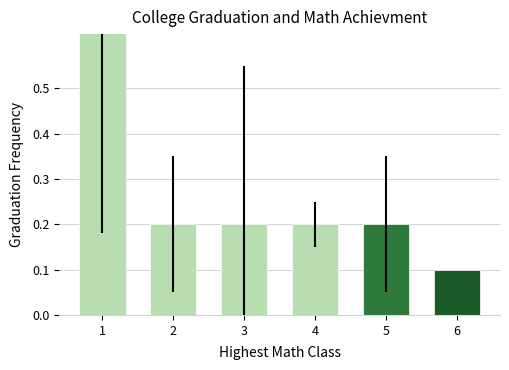

What is the sum of the values at 2 and 6?

0.3